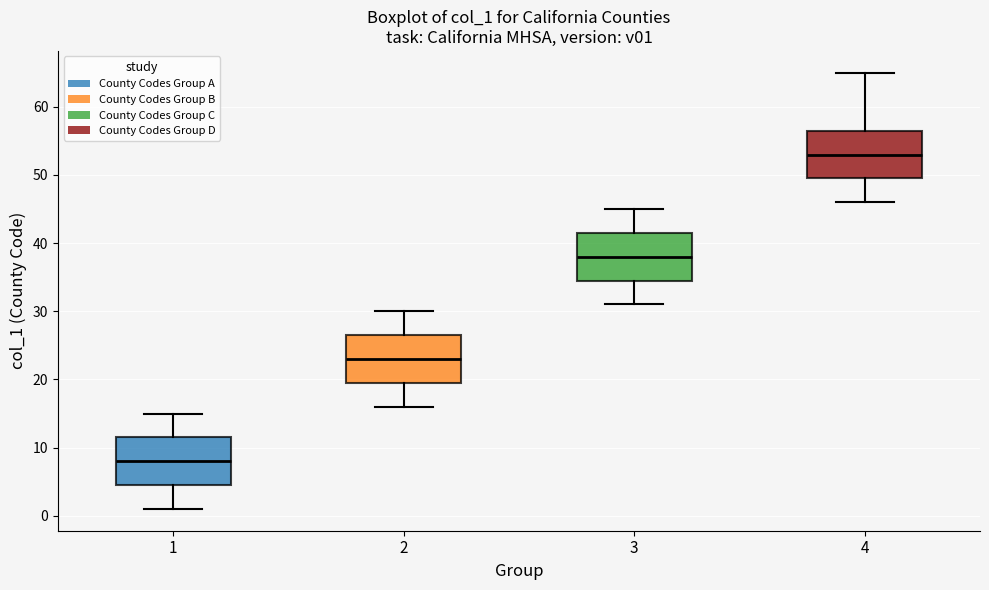

Which box's median line is the highest?

4